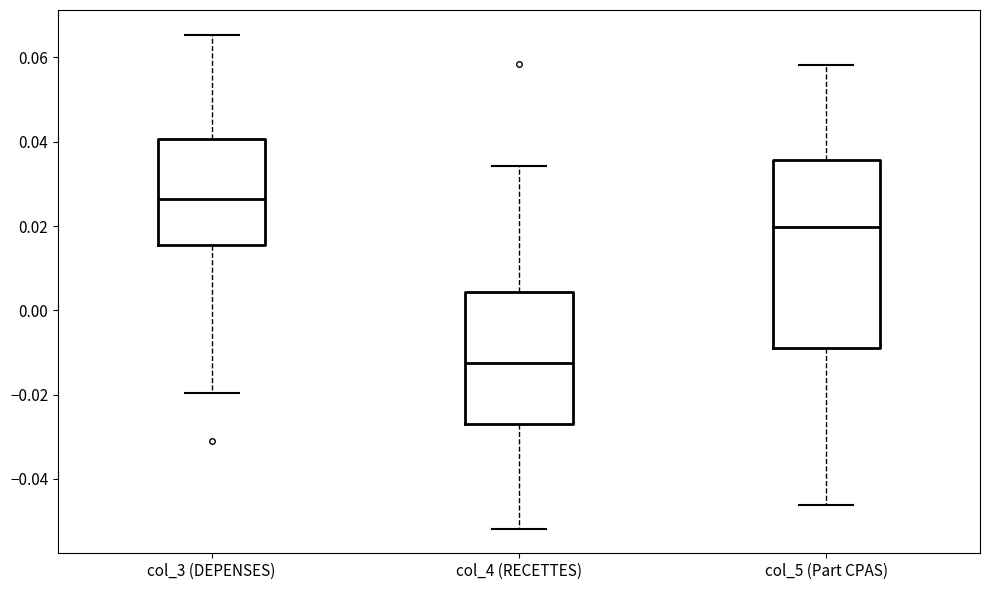

Reading left to right, transcribe this box plot: for each box, give where its median line is, the range the box spans, and where its two whiskers end, as read against the y-axis. The values are not printed on the chart, so give them approximately, as read against the axis.

col_3 (DEPENSES): median 0.026, box 0.016 to 0.040, whiskers -0.020 to 0.066
col_4 (RECETTES): median -0.012, box -0.026 to 0.004, whiskers -0.052 to 0.034
col_5 (Part CPAS): median 0.020, box -0.010 to 0.036, whiskers -0.046 to 0.058